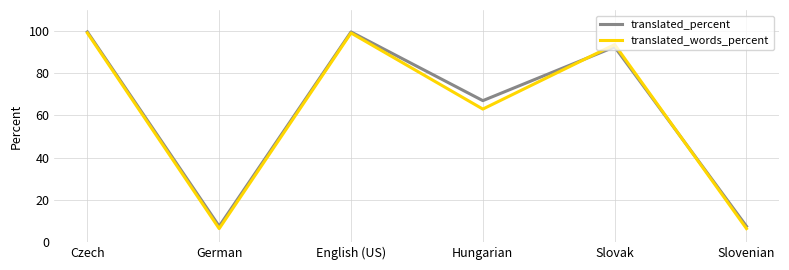

What position from the left is Hungarian?

4